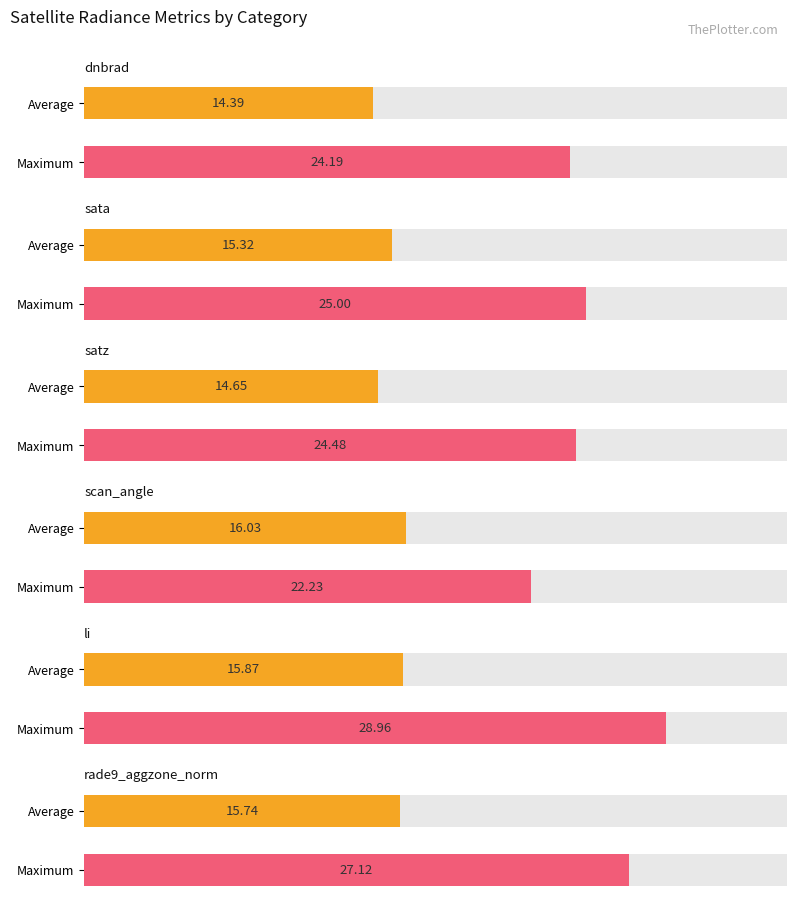

What value does the Average series have at vflag=0
dnbrad?

14.4